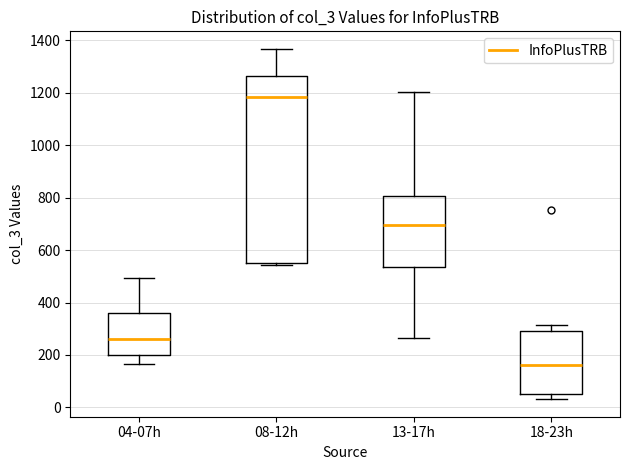

Which box's median line is the lowest?

18-23h